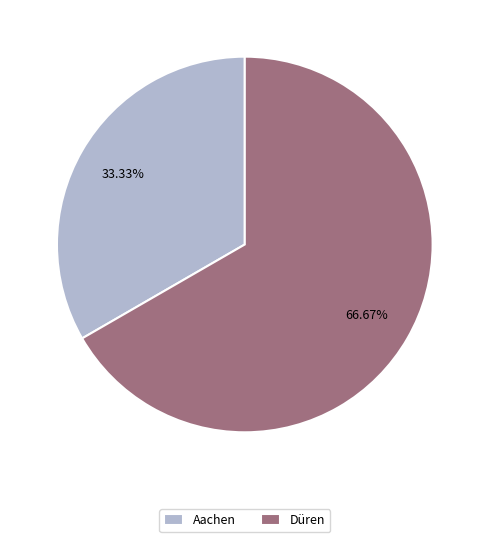

How many slices are in this pie chart?

2